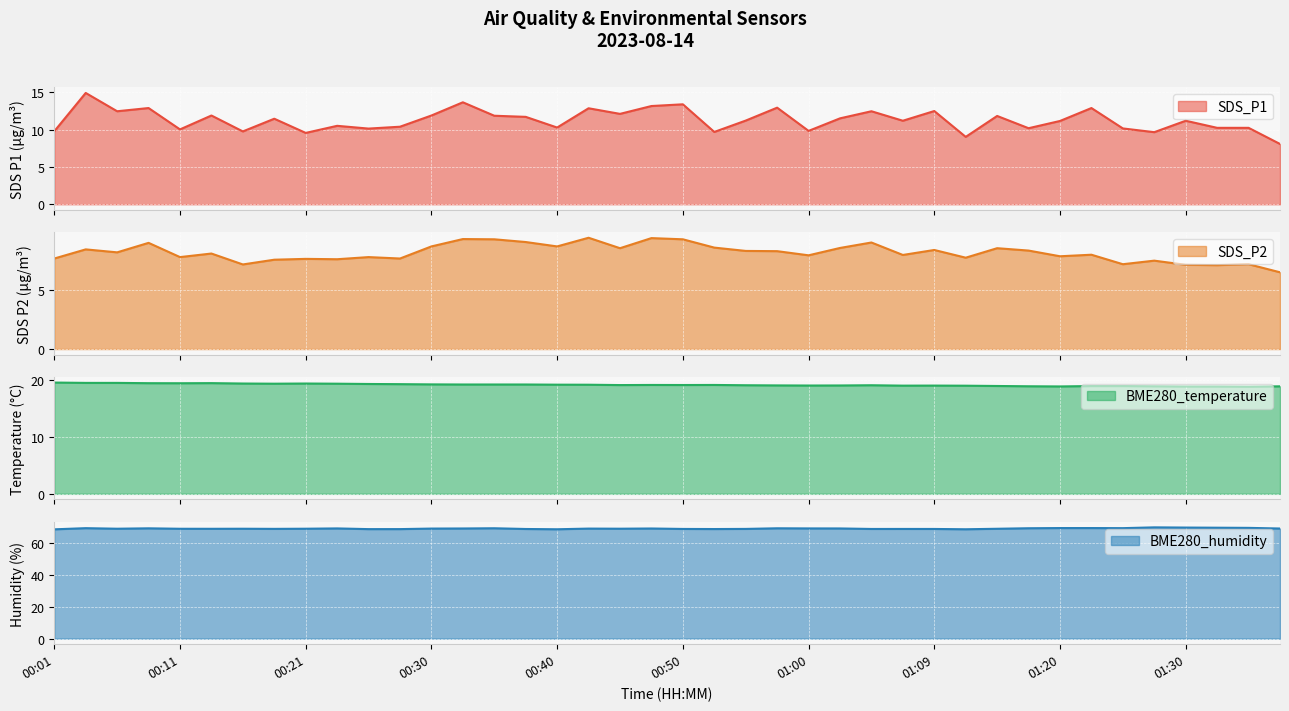

What is the label of the 19th point from the right?

00:52